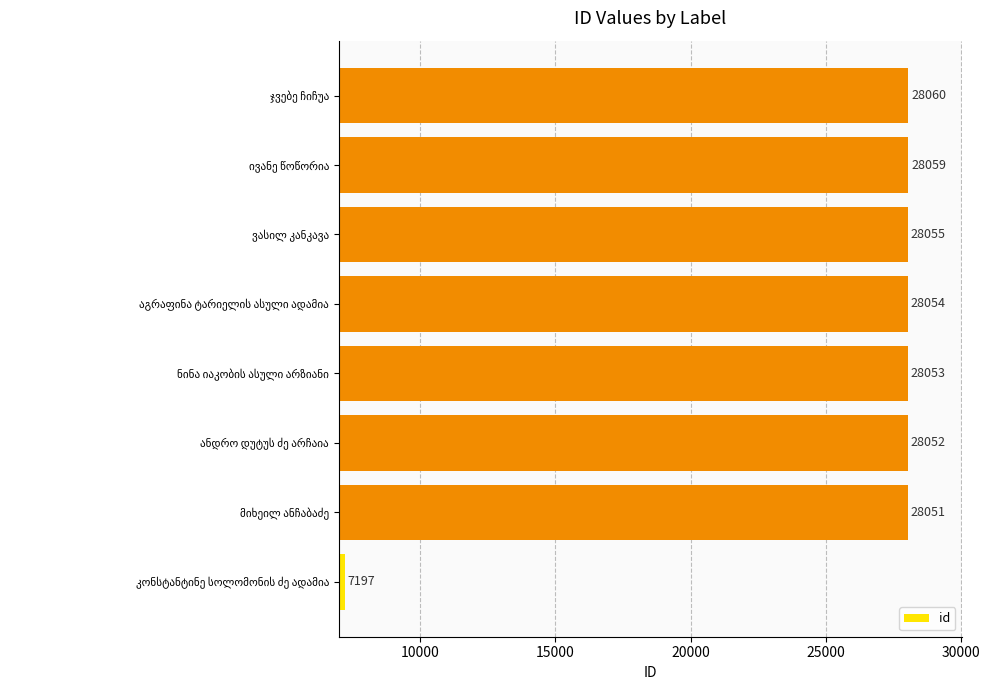

What is the maximum value shown in the chart?

28060